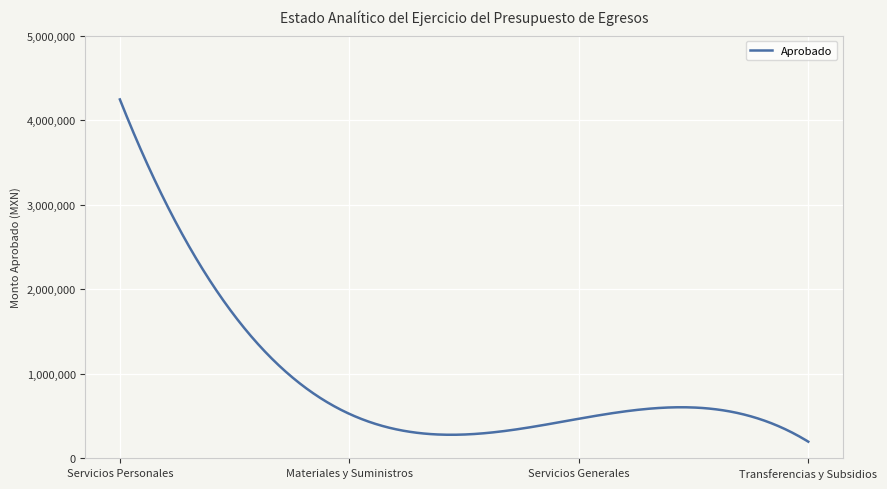

What value does the data have at Servicios Generales?

468500